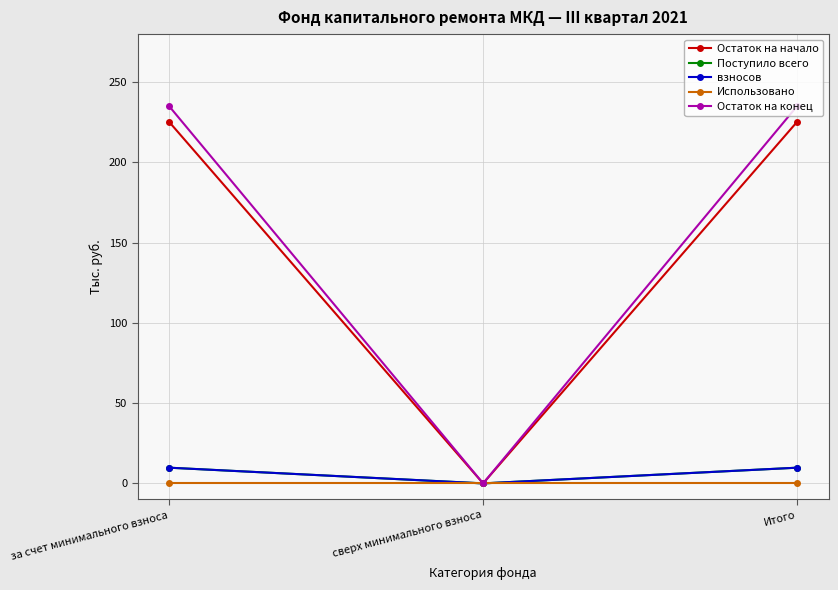

How many lines are shown in the chart?

5